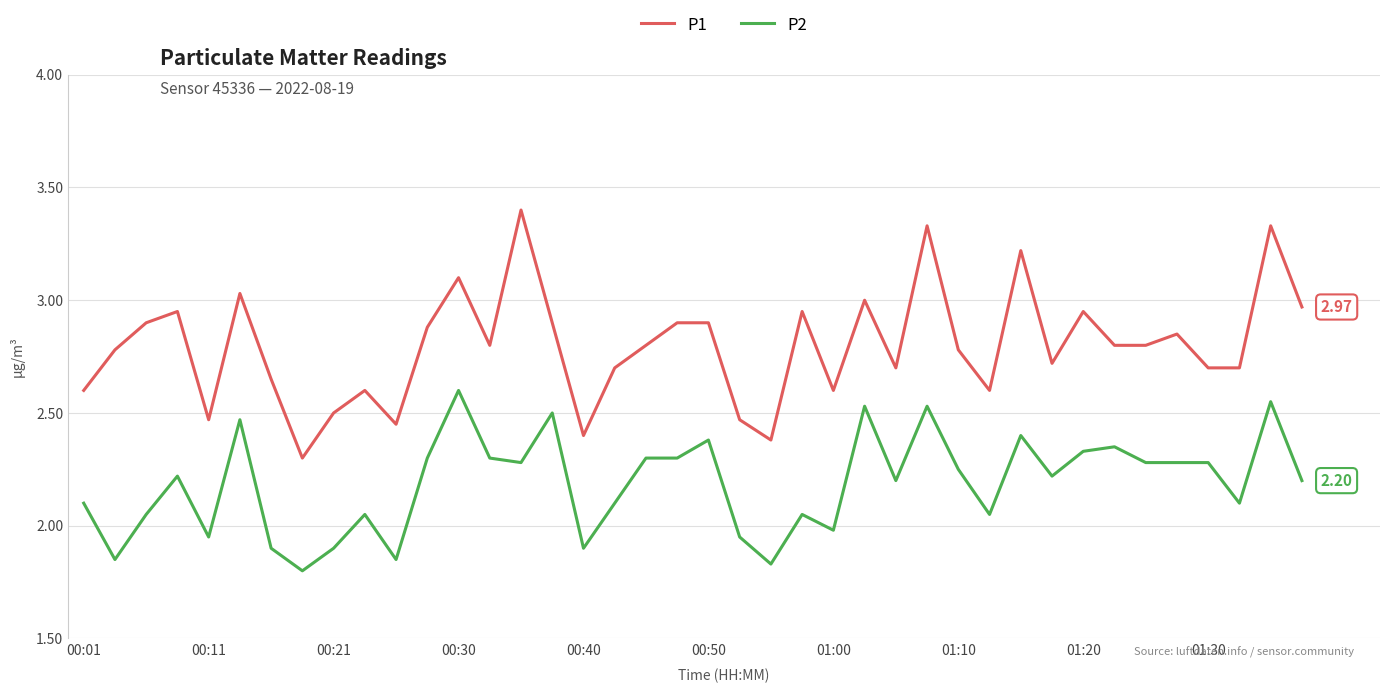

Which series has the largest range (max minus min)?

P1